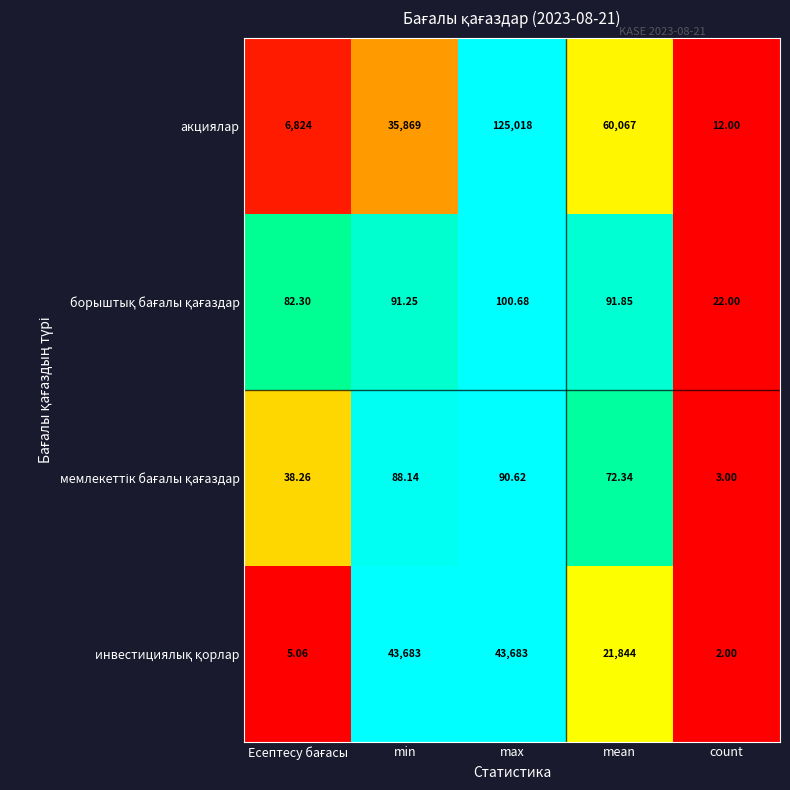

At which category does the chart reach its minimum across all series?

count